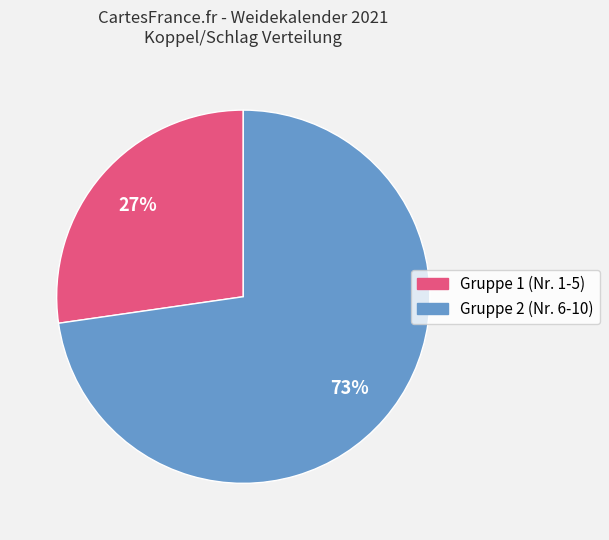

Is there any slice that represents more than half of the pie?

Yes